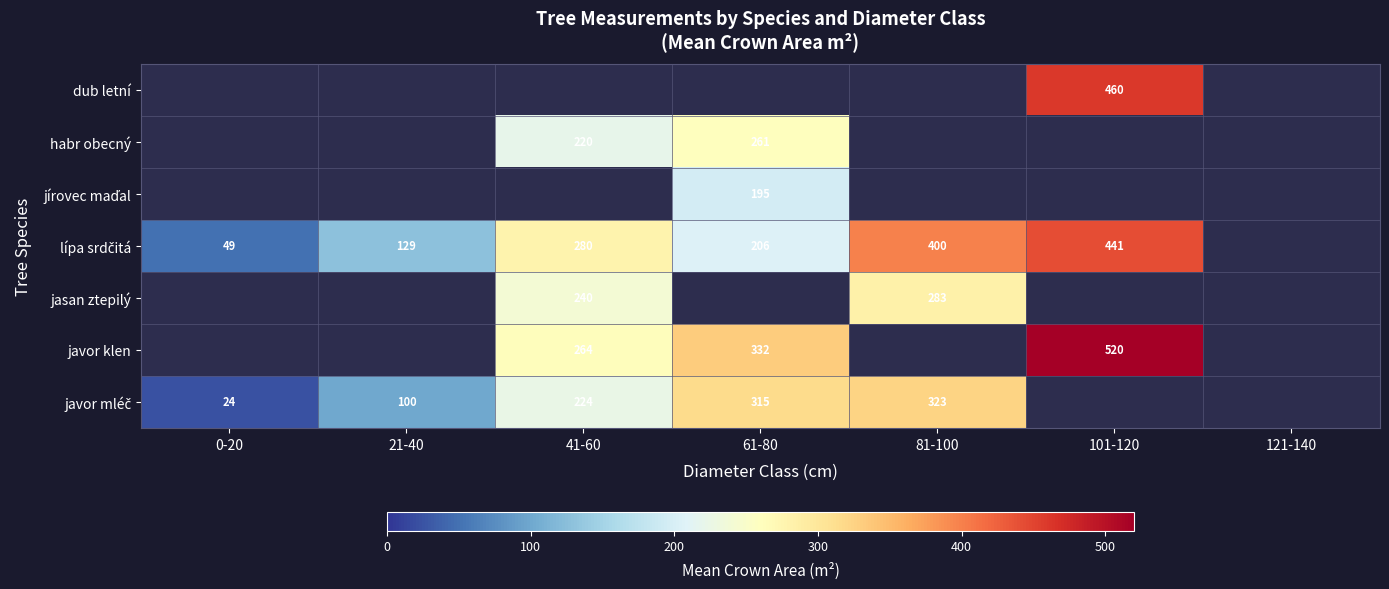

Which series changed the most between 41-60 and 81-100?

lípa srdčitá